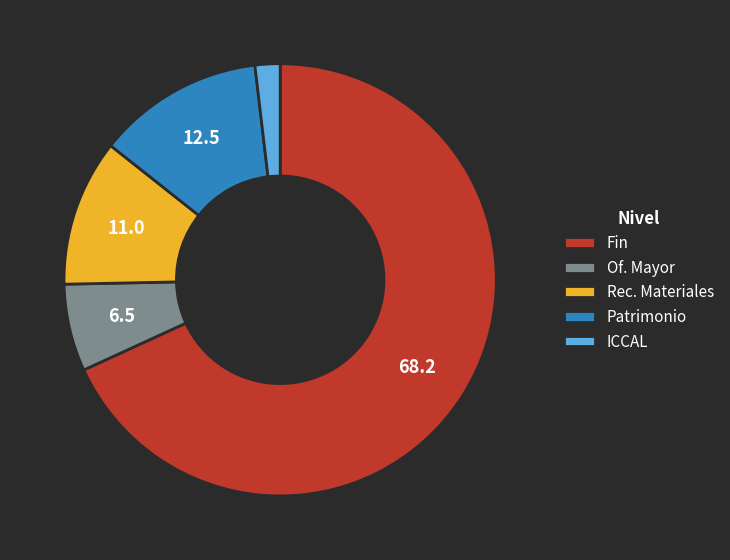

Rank the categories by value from highest to lowest.

Fin, Patrimonio, Rec. Materiales, Of. Mayor, ICCAL